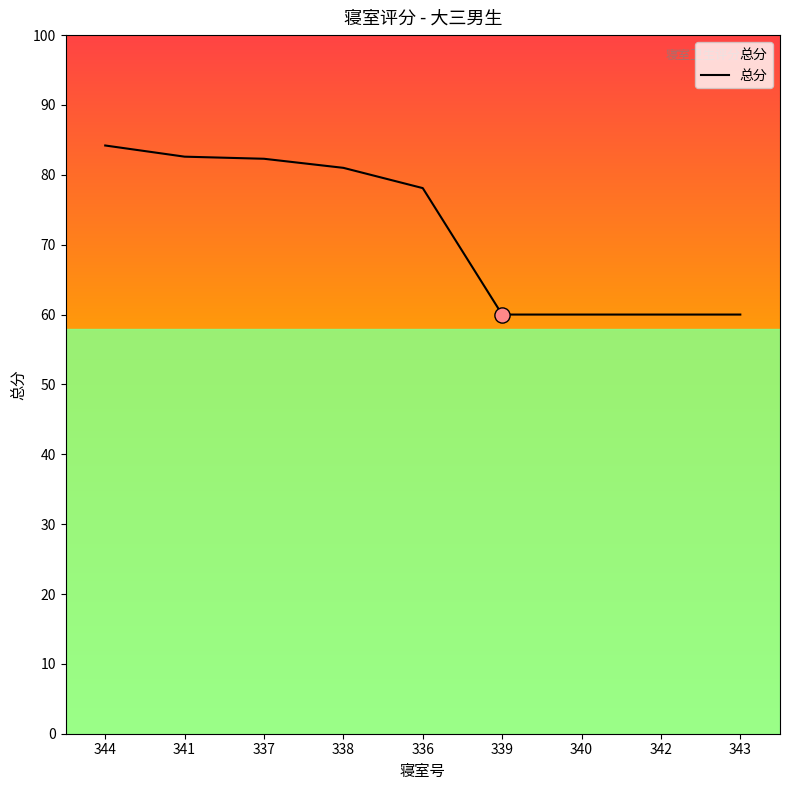

What is the ratio of the value at 336 to the value at 342?

1.3